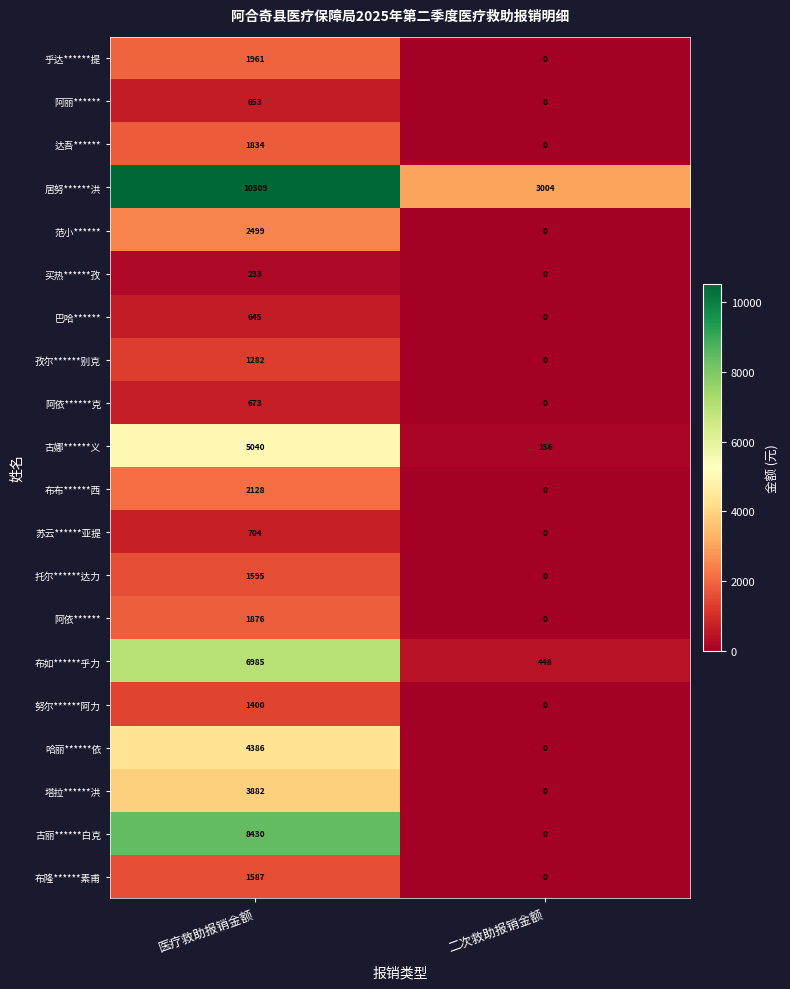

What is the approximate value of 哈丽******依 at 医疗救助报销金额, to the nearest 10?

4390